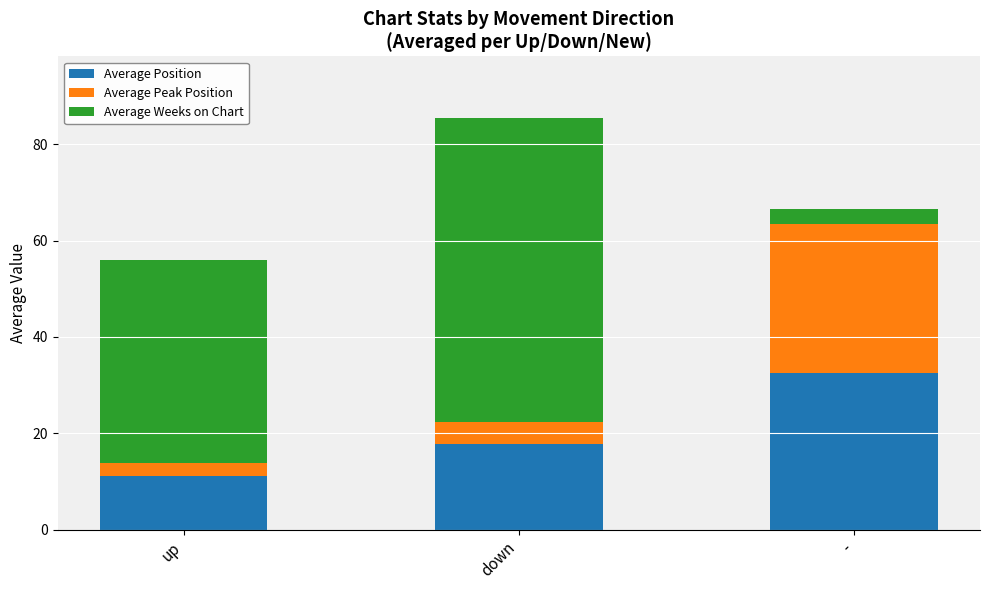

What is the highest value of the Average Position series?

32.6